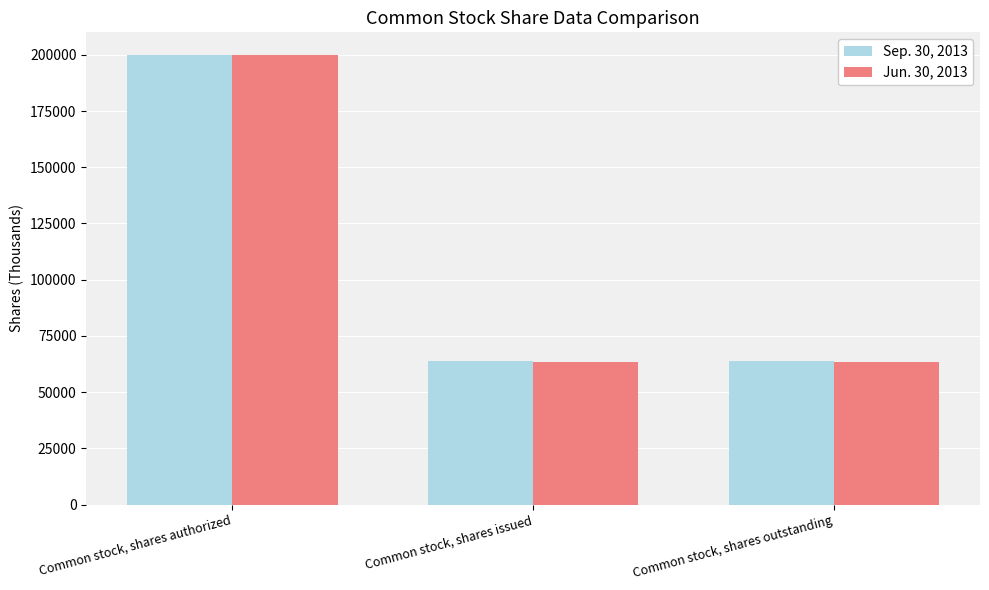

Are the bars horizontal?

No